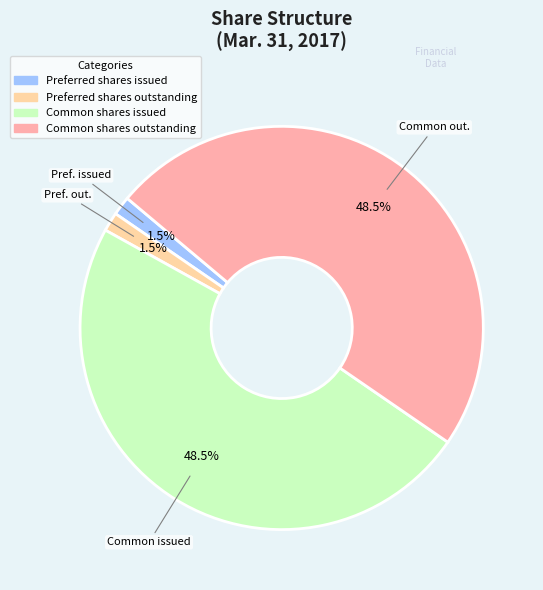

How many segments does this pie chart have?

4